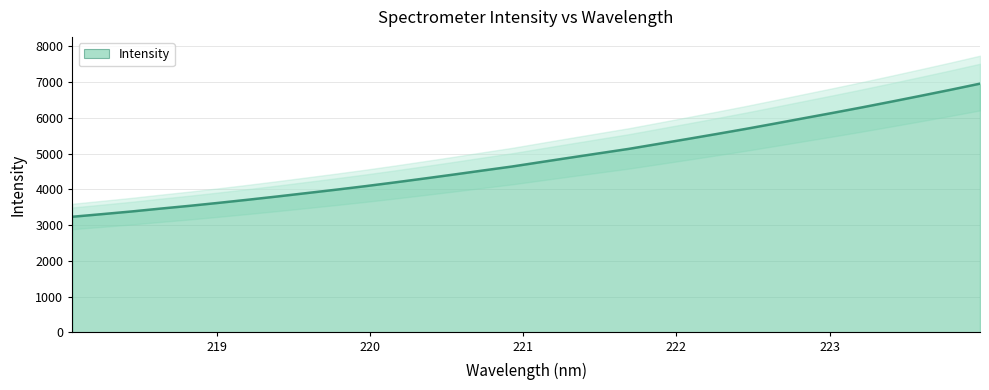

Which label corresponds to the smallest value in the chart?

218.0596